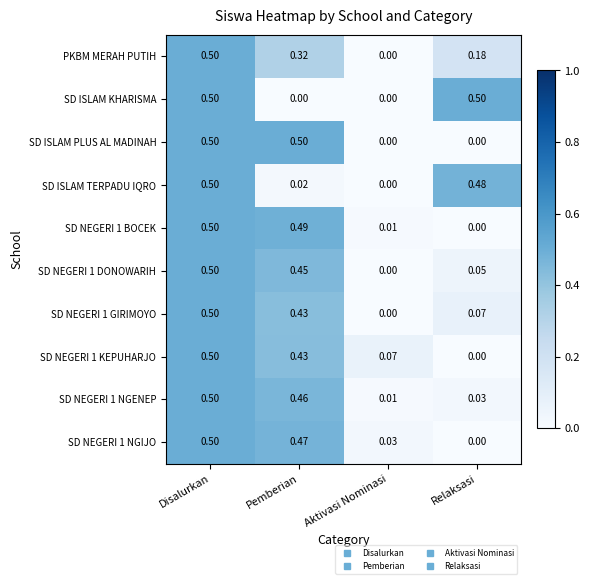

Is the value of SD ISLAM PLUS AL MADINAH at Disalurkan greater than the value of SD NEGERI 1 KEPUHARJO at Aktivasi Nominasi?

Yes